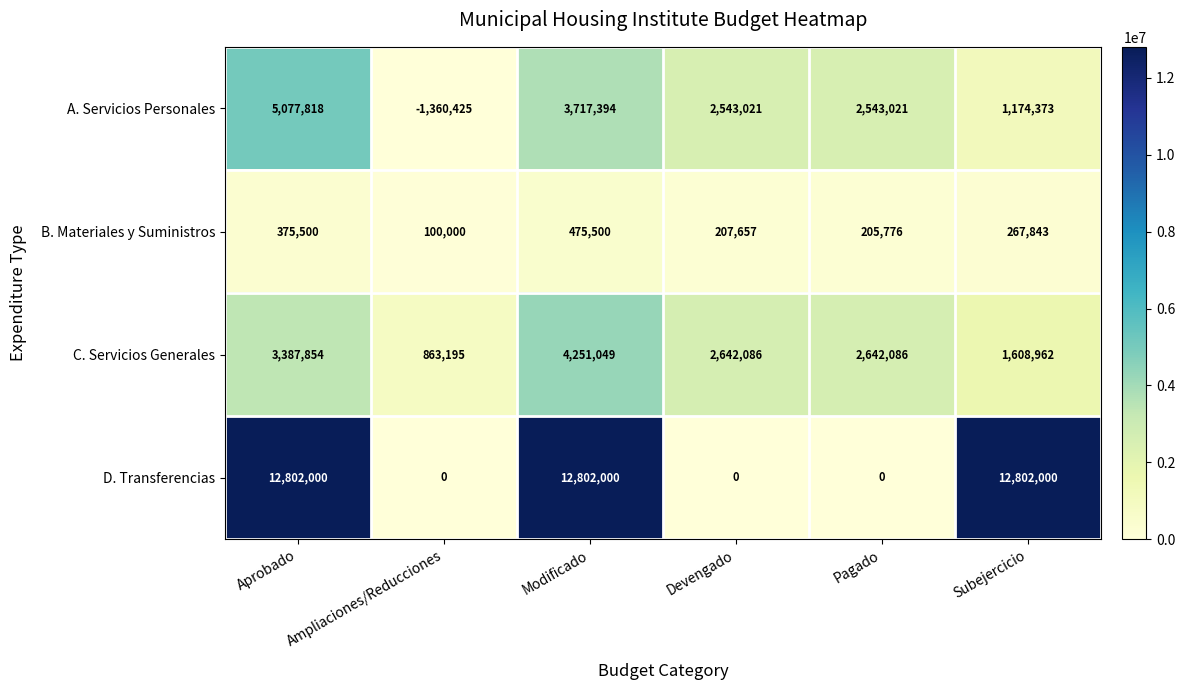

What is the total value across all series at Modificado?

21245943